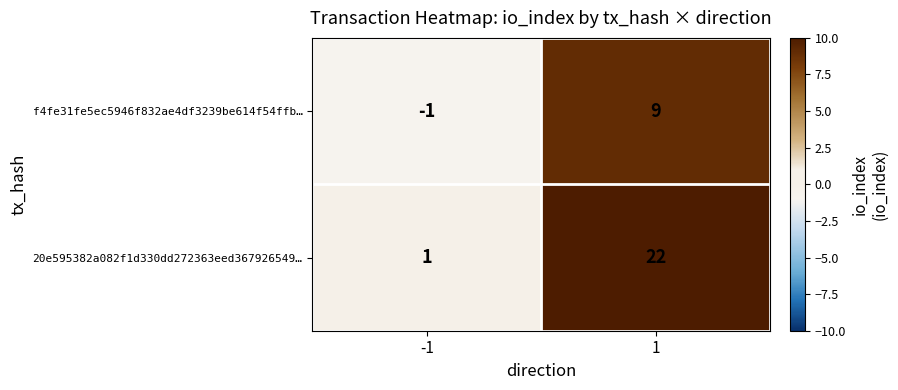

What value does the 20e595382a082f1d330dd272363eed367926549… series have at 1, to the nearest 10?

20